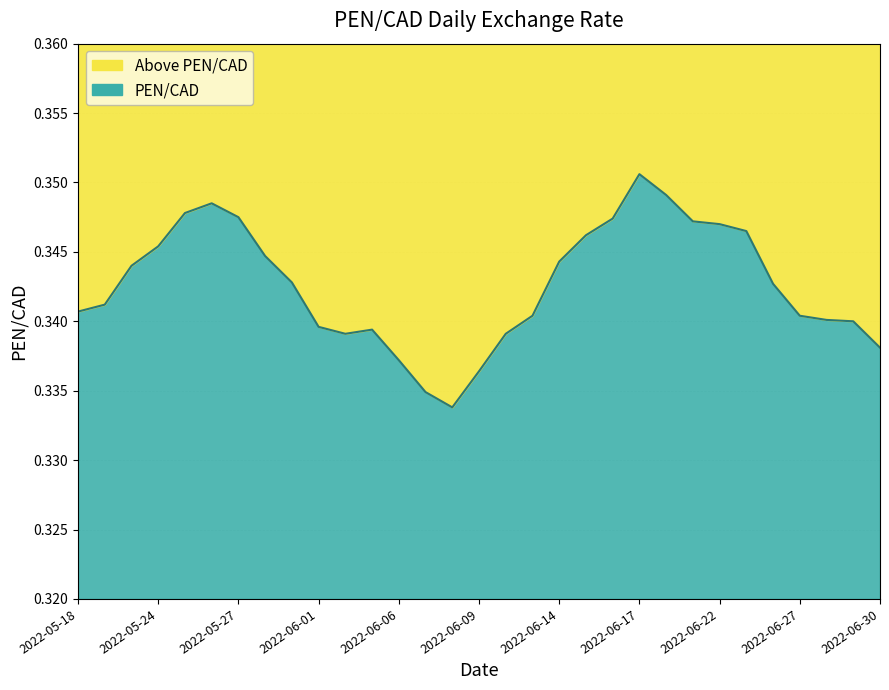

Between 2022-06-10 and 2022-06-24, which is larger?

2022-06-24